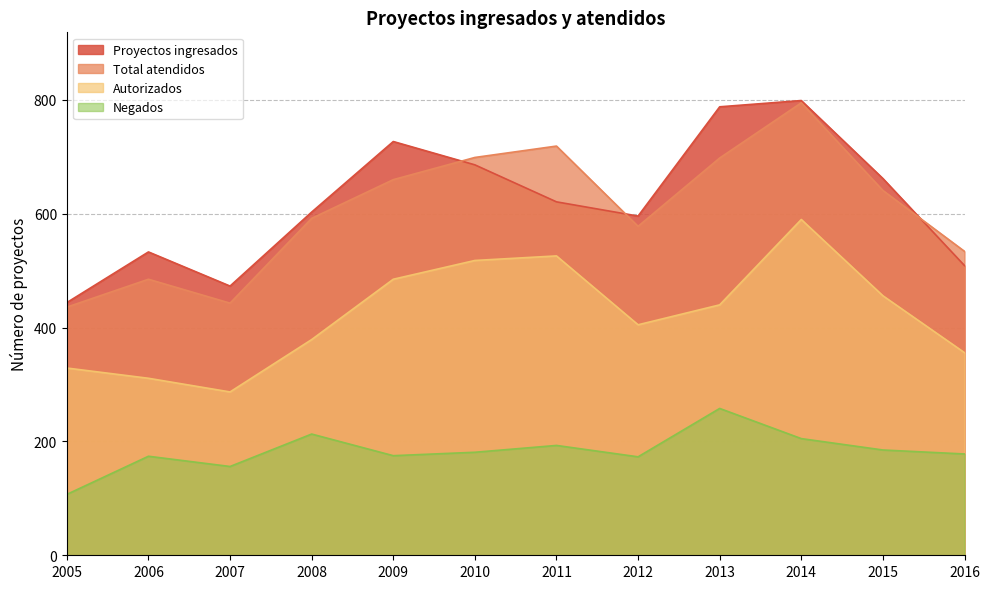

What is the difference between the highest and lowest values at 2016?

356